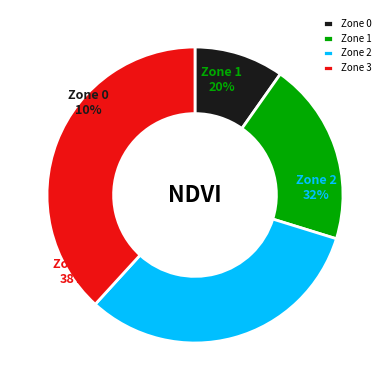

Which category has the smallest portion of the pie?

Zone 0